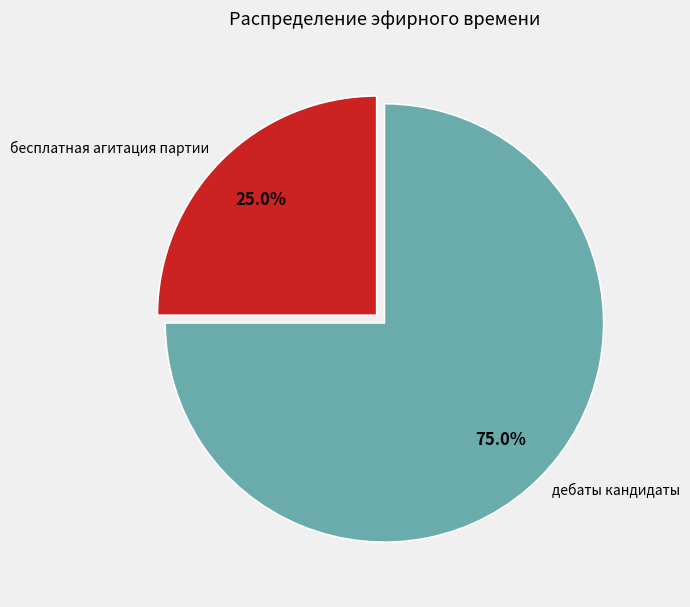

To the nearest percent, what portion does дебаты кандидаты represent?

75%